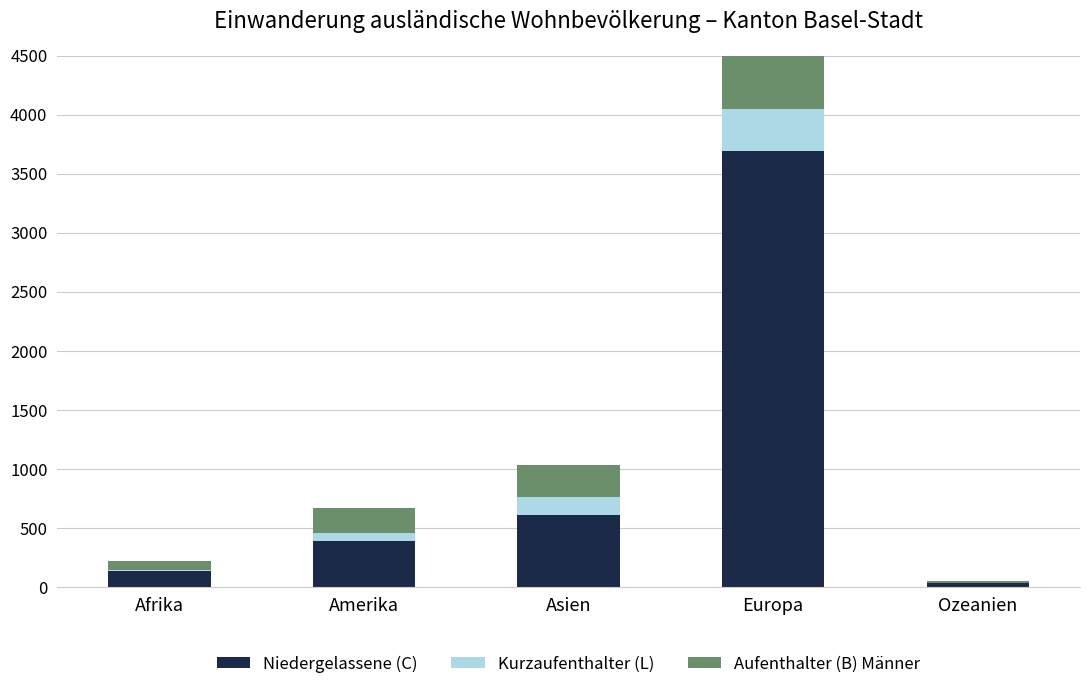

What is the average value of the Niedergelassene (C) series?

973